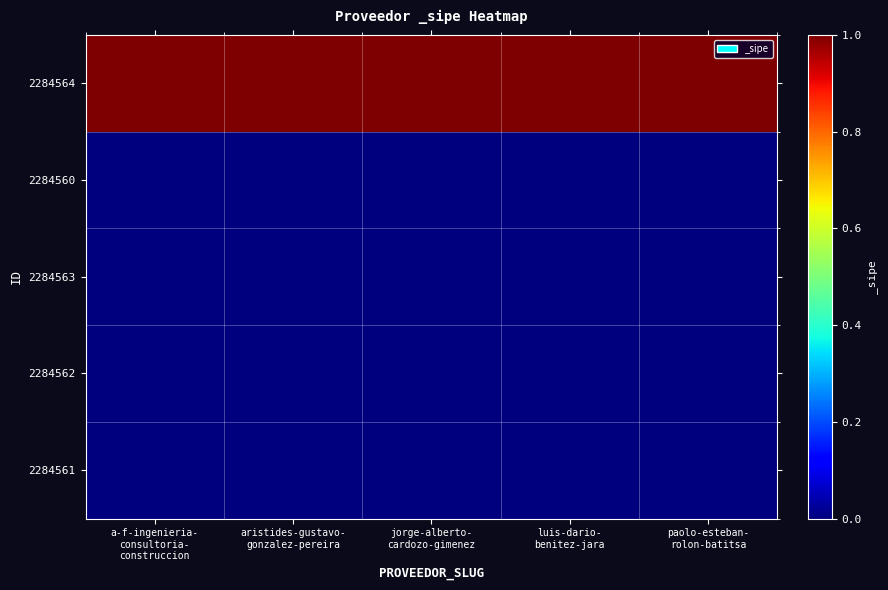

At which category is the sum across all series the highest?

a-f-ingenieria-
consultoria-
construccion